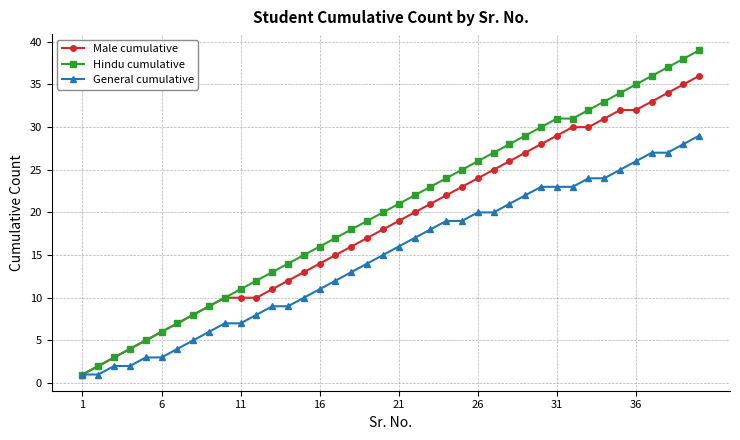

What is the greatest value displayed?

39